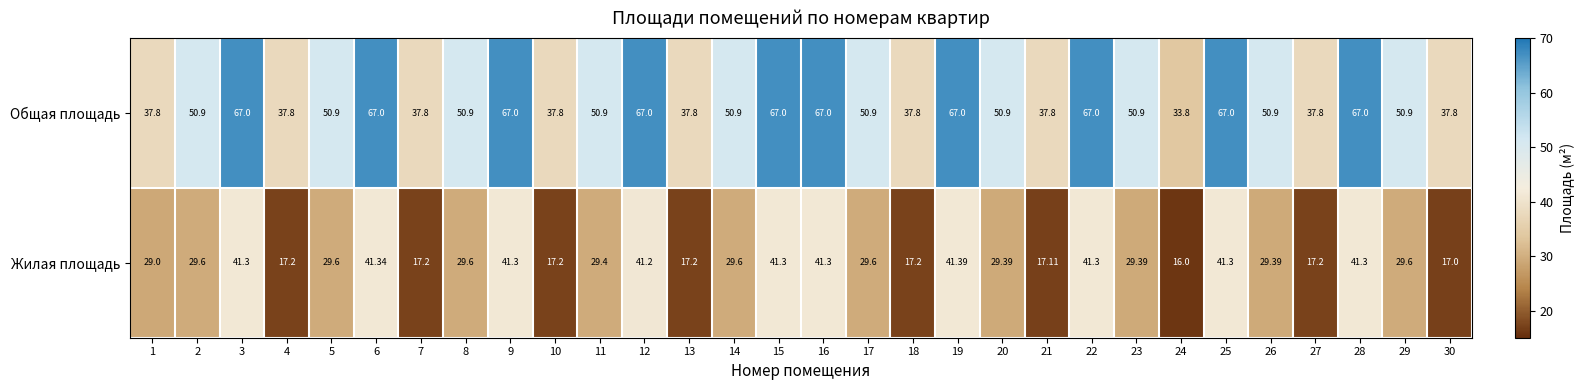

How many data points does each series have?

30